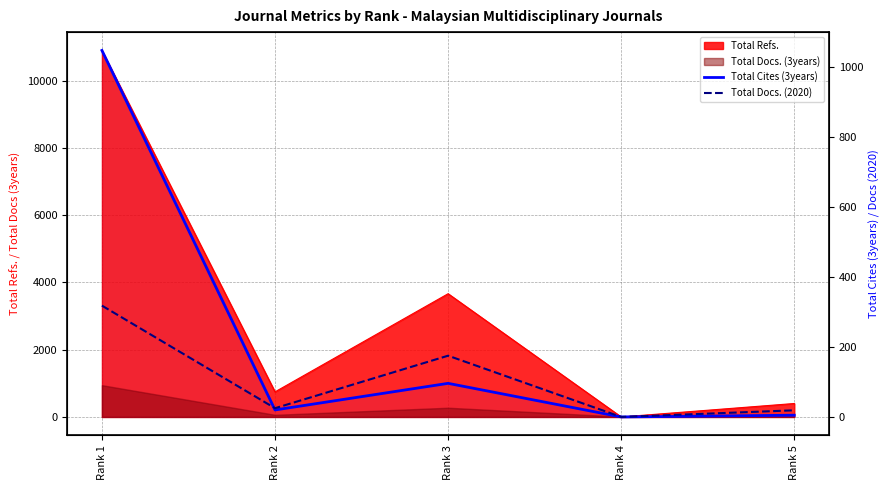

The value of Total Docs. (2020) at Rank 4 is -146. True or false?

False